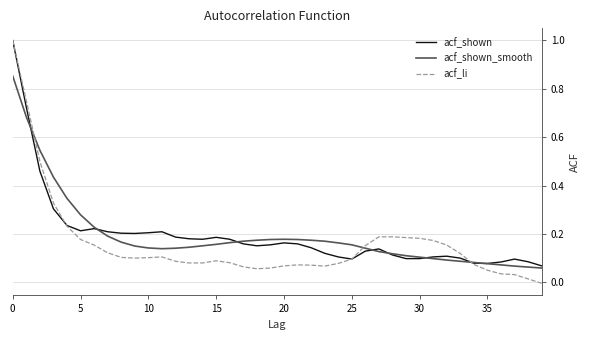

Which series has the largest range (max minus min)?

acf_li